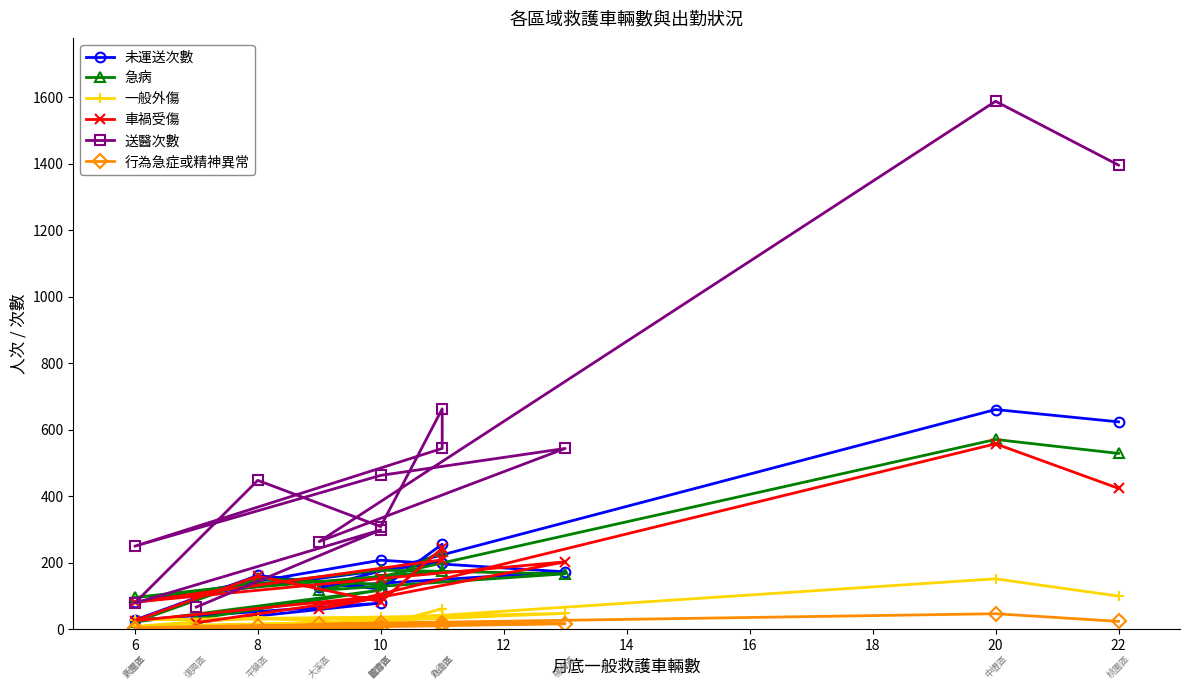

Where is the first local maximum for 一般外傷?

20